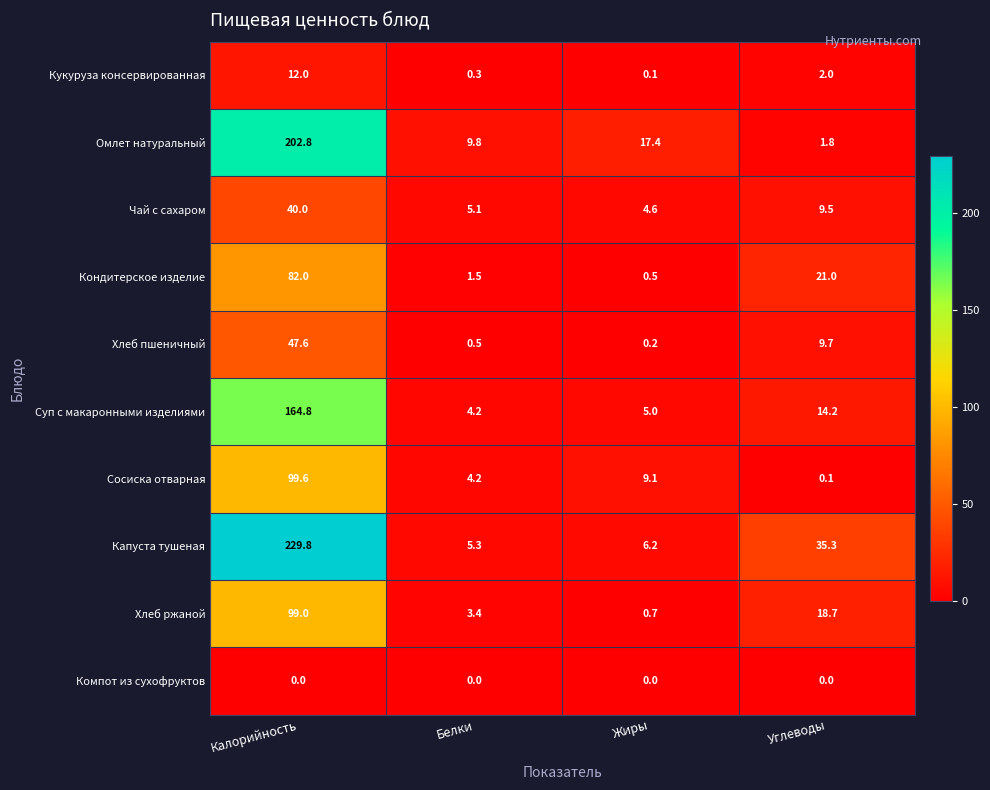

Which category has the lowest value in the Хлеб ржаной series?

Жиры